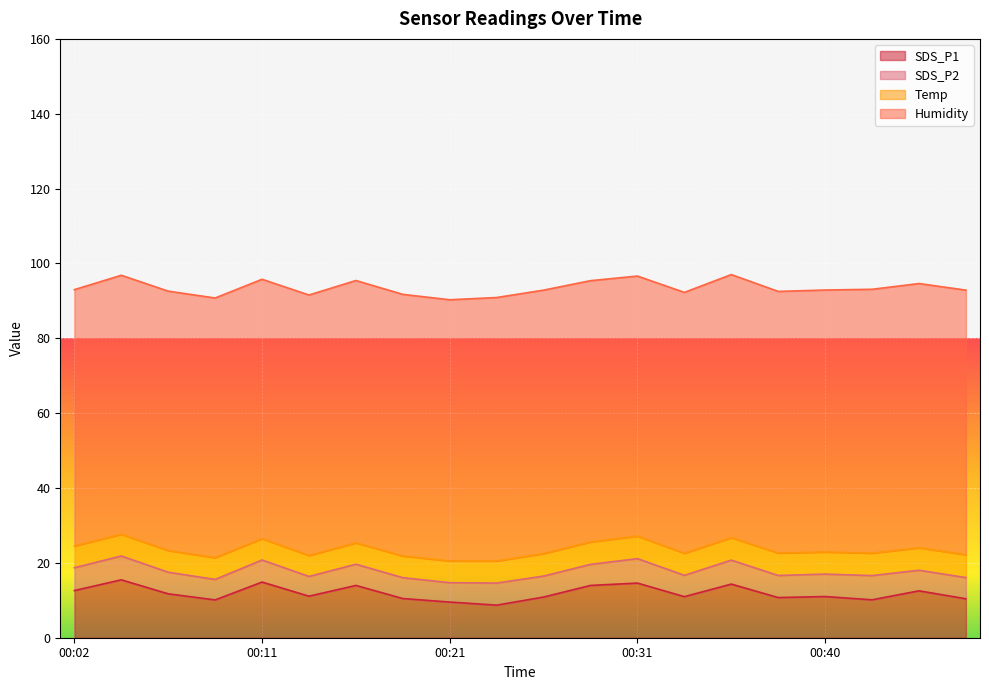

What is the total value across all series at 00:02?

93.0